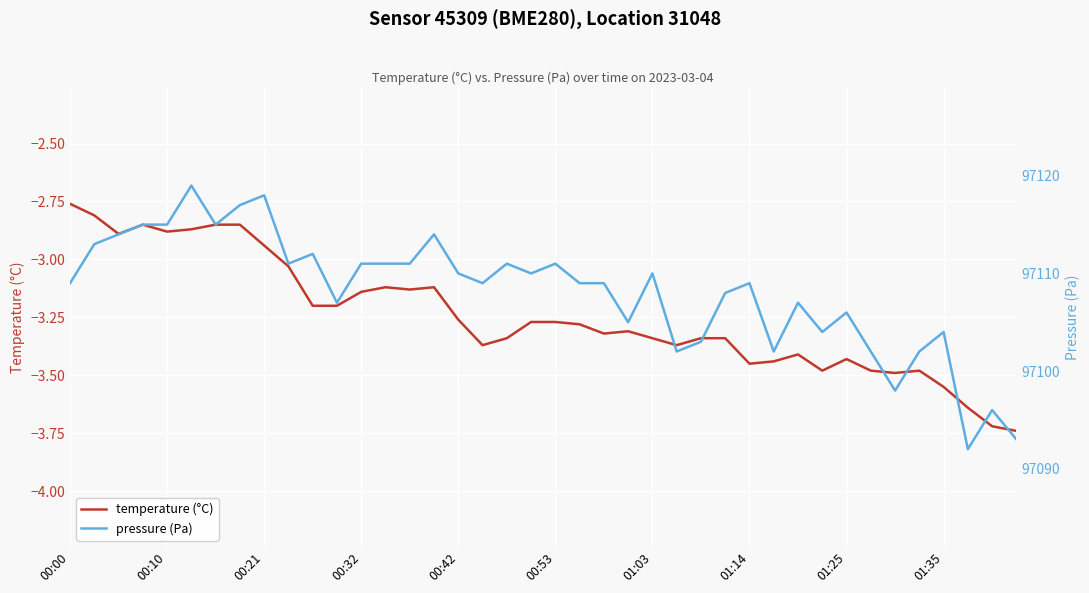

True or false: pressure has more than 2 interior local peaks.

True